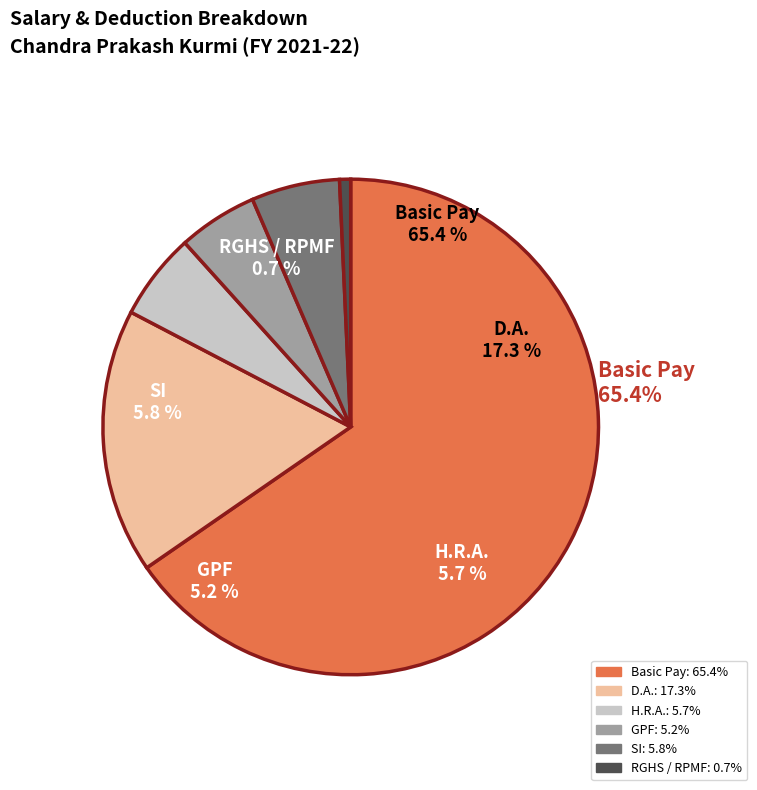

True or false: RGHS / RPMF accounts for 1% of the total.

True